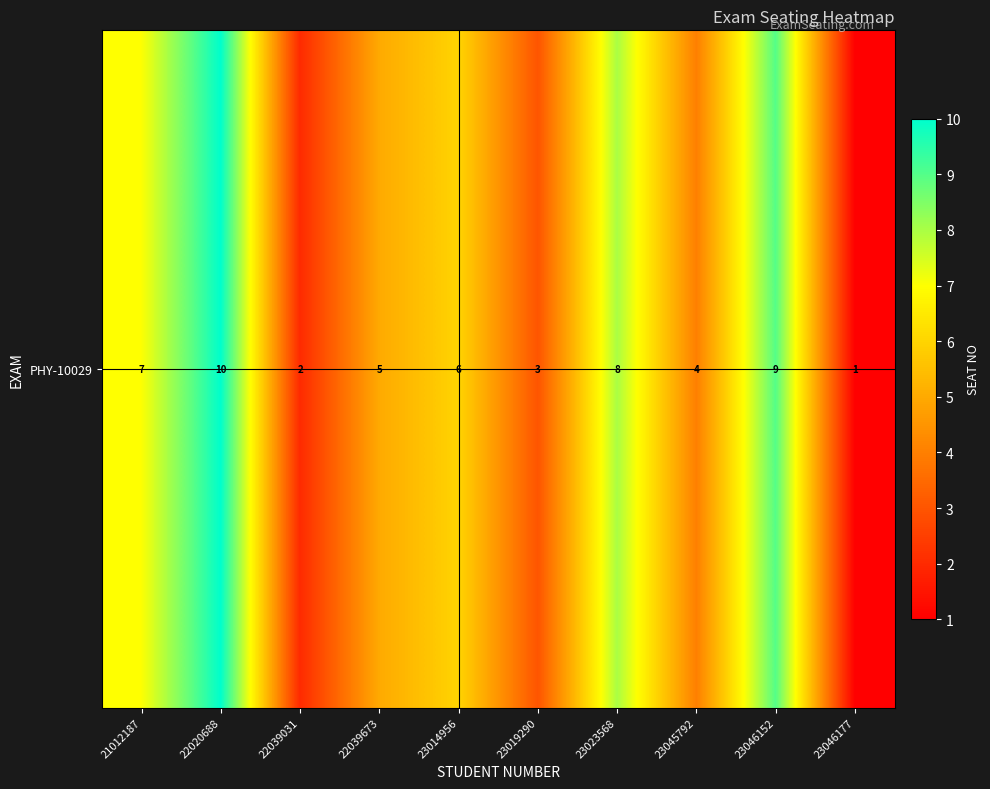

Reading left to right, transcribe all the data shown in this chart.

21012187=7	22020688=10	22039031=2	22039673=5	23014956=6	23019290=3	23023568=8	23045792=4	23046152=9	23046177=1